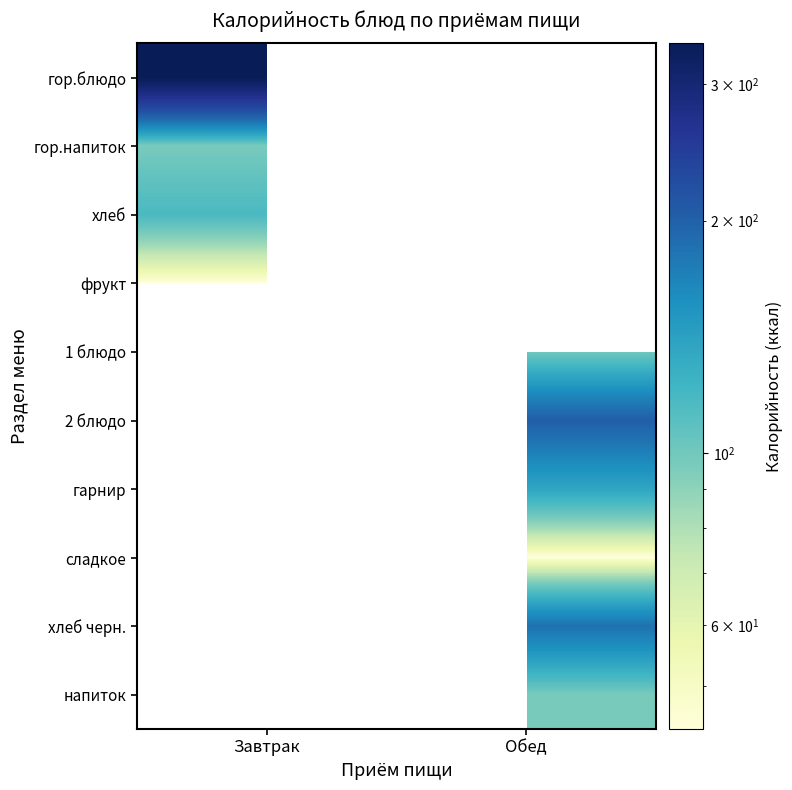

Which series has the largest range (max minus min)?

гор.блюдо